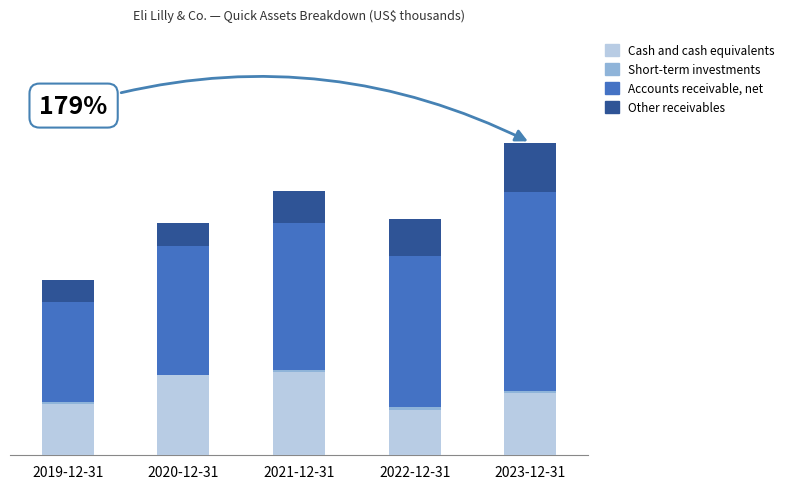

At which label does Short-term investments first exceed 101000?

2022-12-31